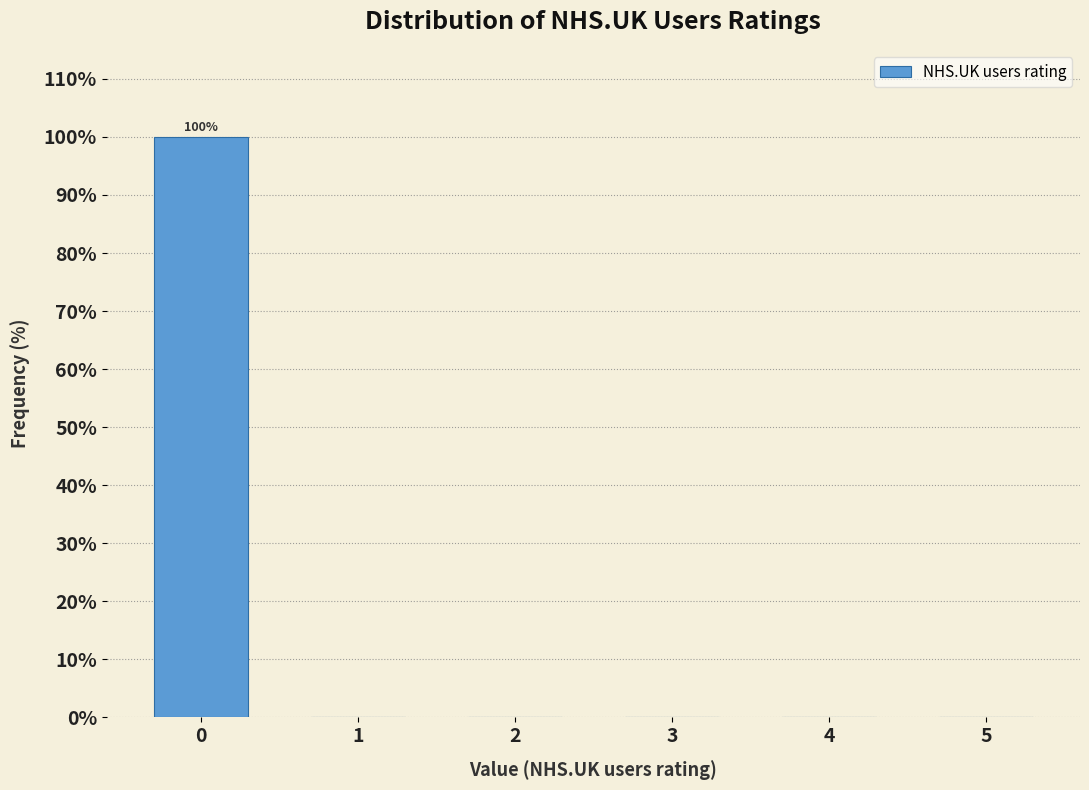

Reading left to right, extract all data points from this chart.

0=100	1=0	2=0	3=0	4=0	5=0